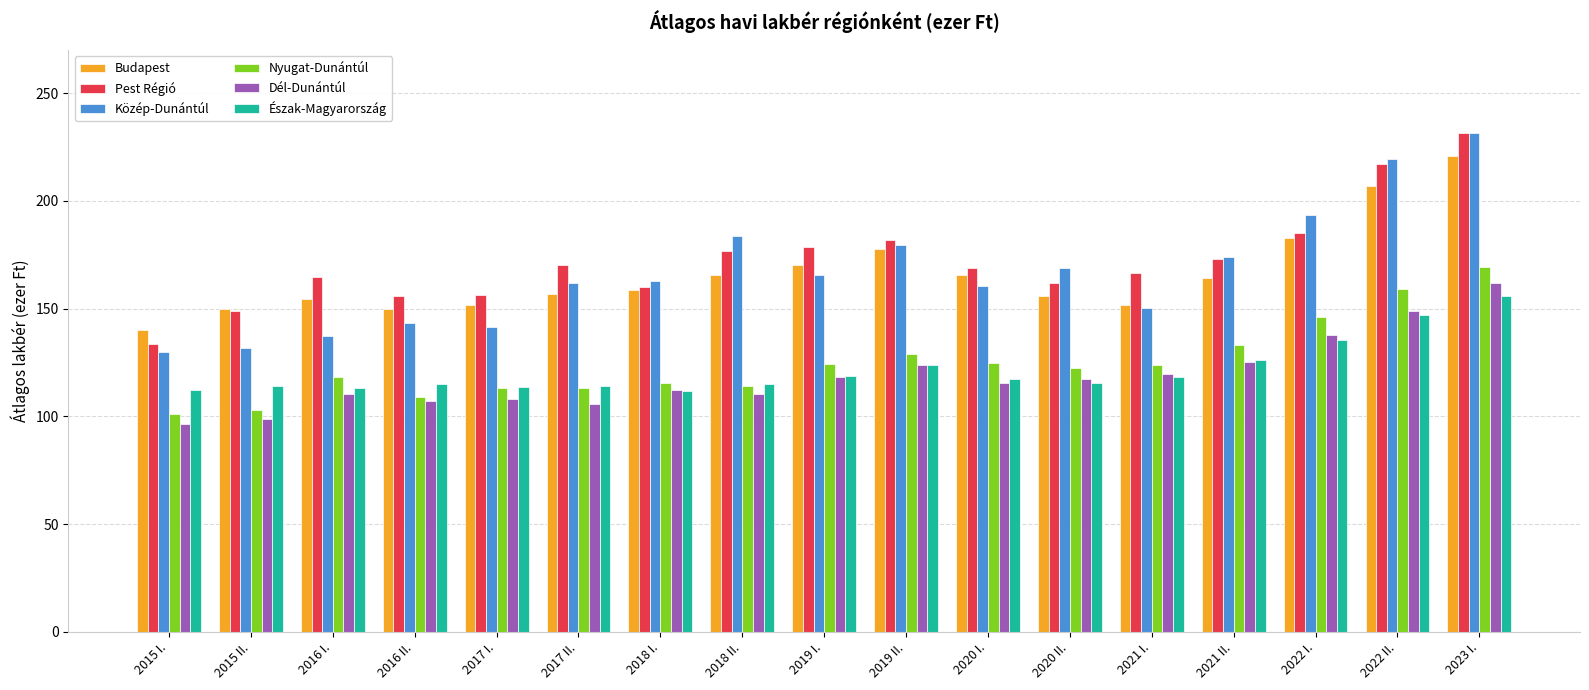

Which category has the highest value in the Közép-Dunántúl series?

2023 I.